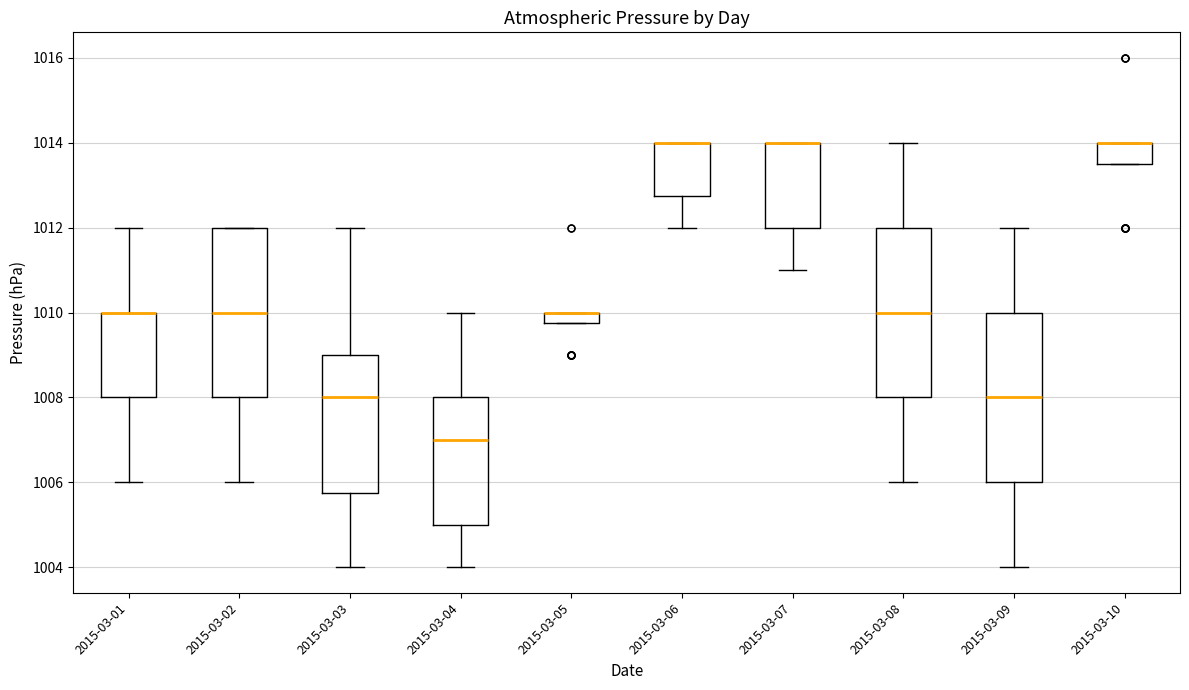

Where does the lower whisker of the box for 2015-03-04 end on the y-axis? The values are not printed on the chart, so give them approximately, as read against the axis.

1004.0